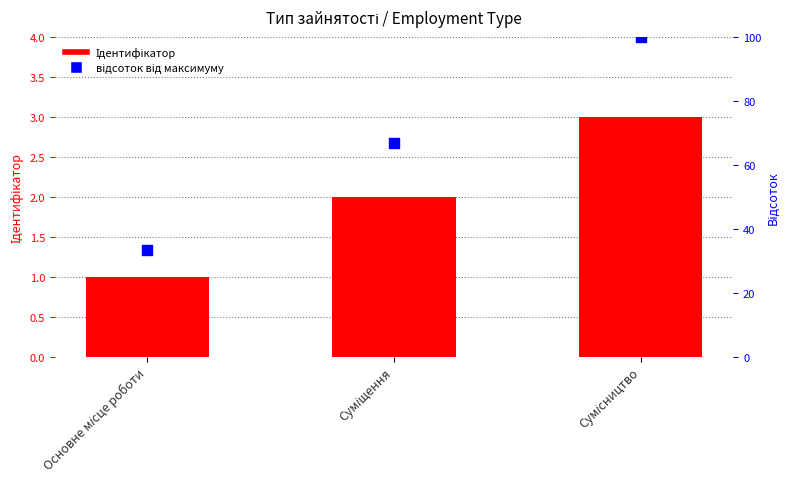

Which series contains the highest Y value?

відсоток від максимуму